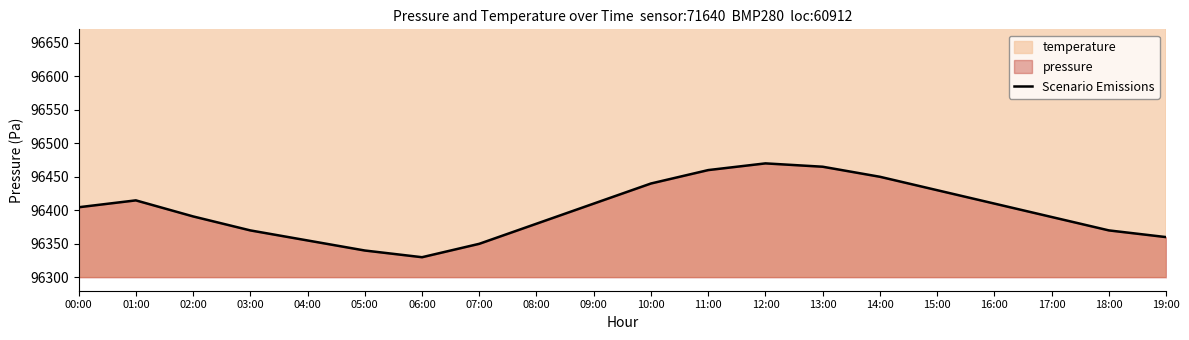

Rank the categories by value from highest to lowest.

12:00, 13:00, 11:00, 14:00, 10:00, 15:00, 01:00, 09:00, 16:00, 00:00, 02:00, 17:00, 08:00, 03:00, 18:00, 19:00, 04:00, 07:00, 05:00, 06:00